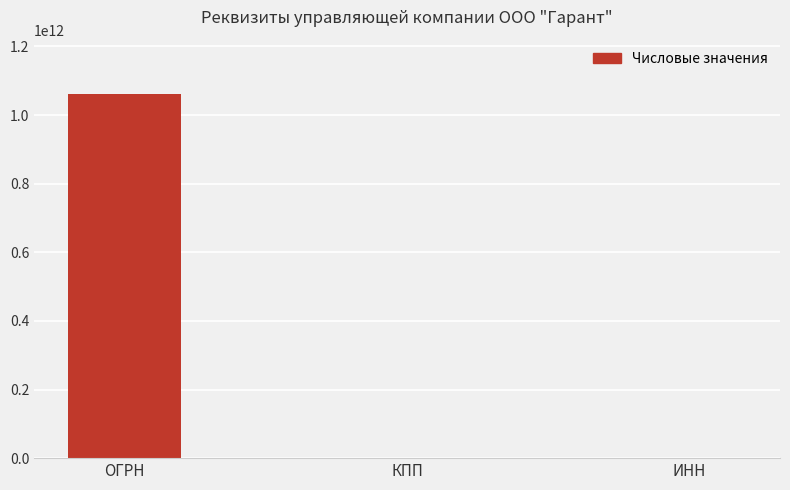

At which label is the value closest to 530537050902?

ИНН